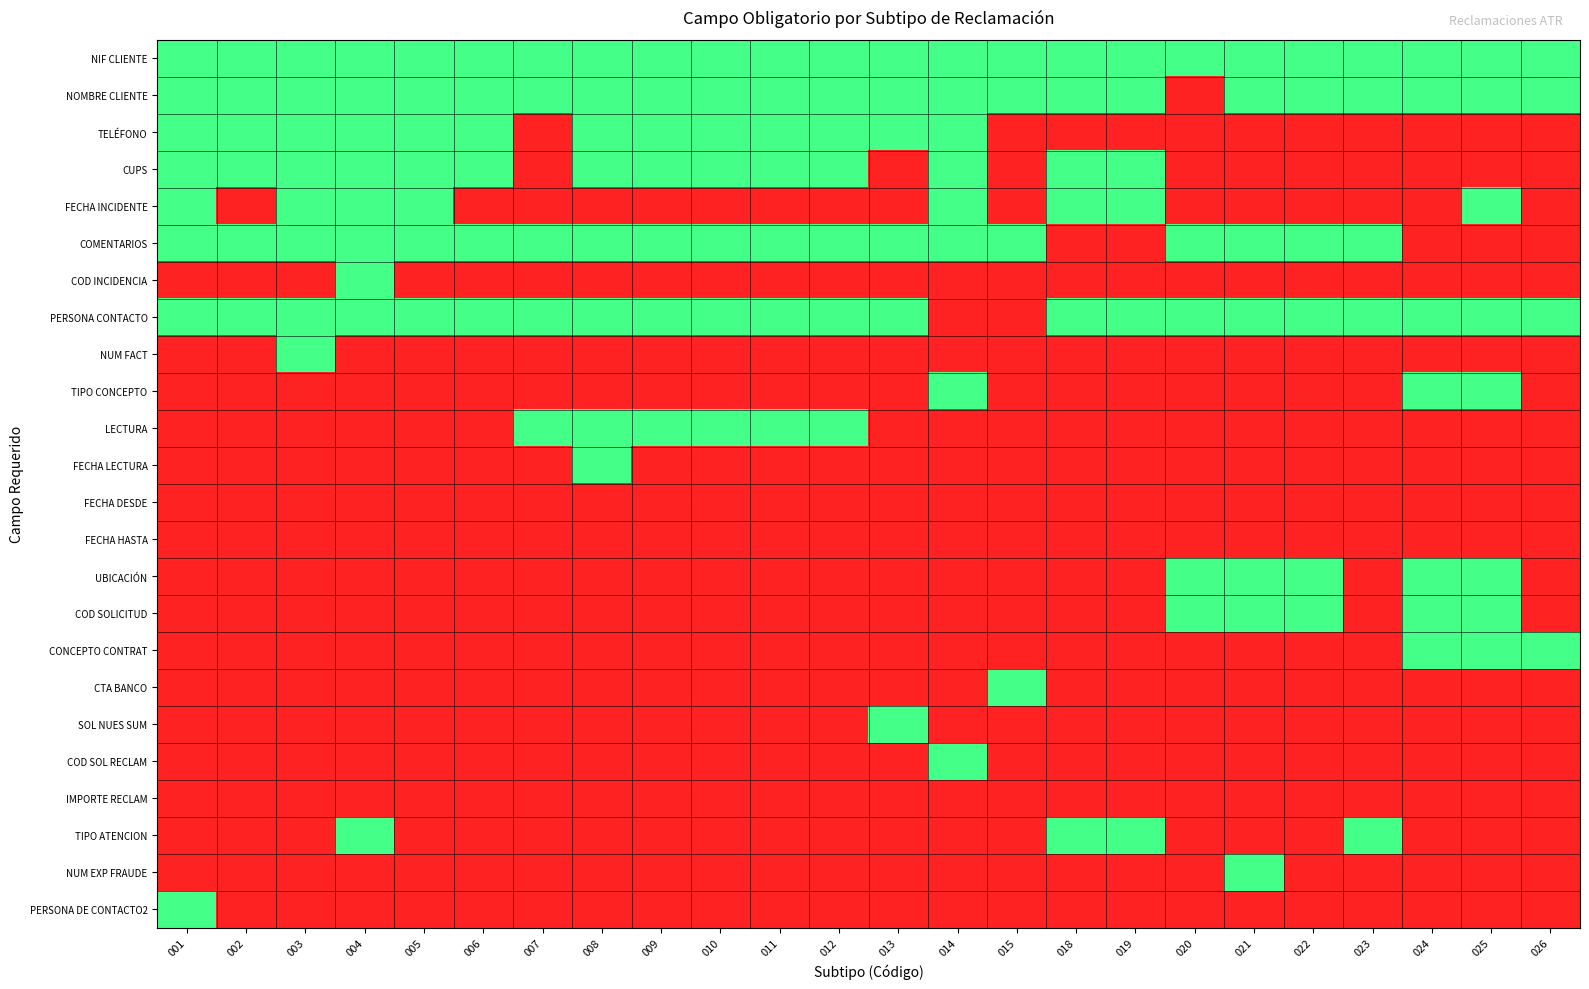

What is the spread (max minus min) of values at 022?

1